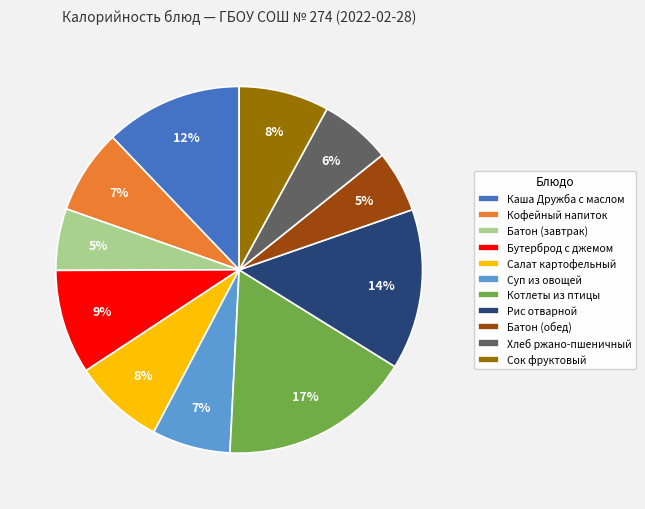

What percentage is the Бутерброд с джемом slice, to the nearest percent?

9%